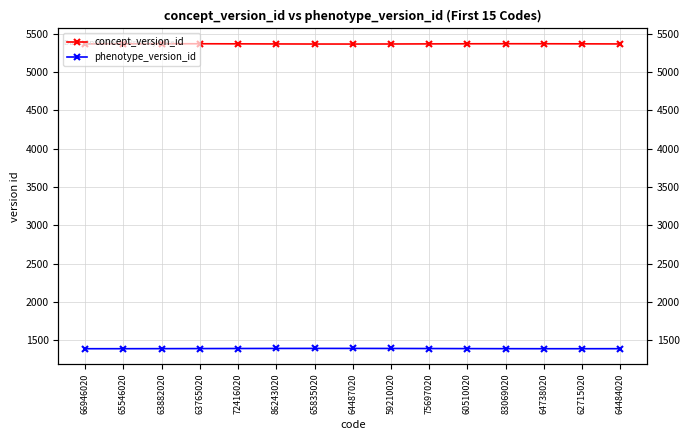

The value of phenotype_version_id at 65835020 is 1392.0. True or false?

True